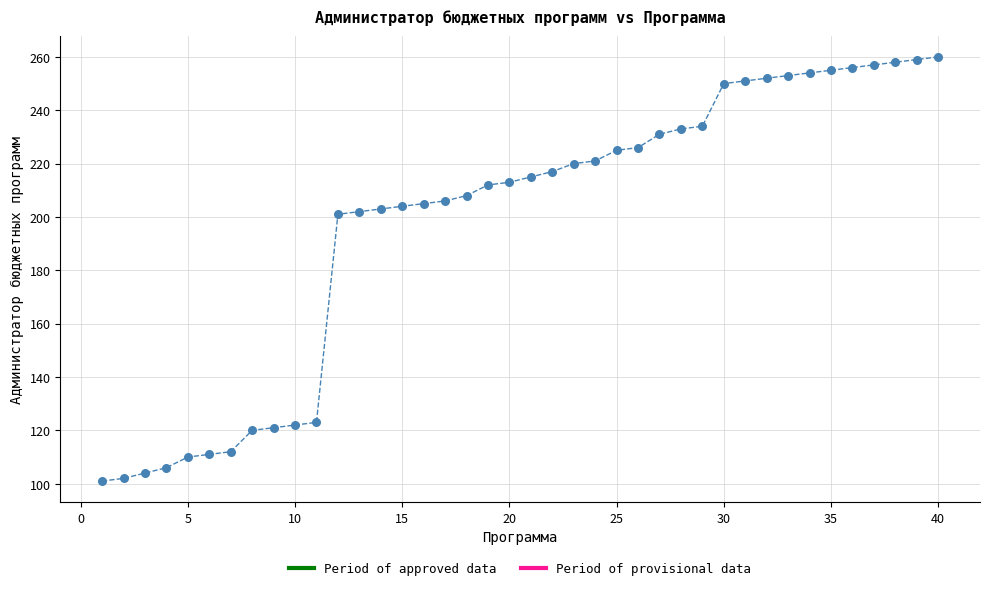

What is the range of Y values (max minus min)?

159